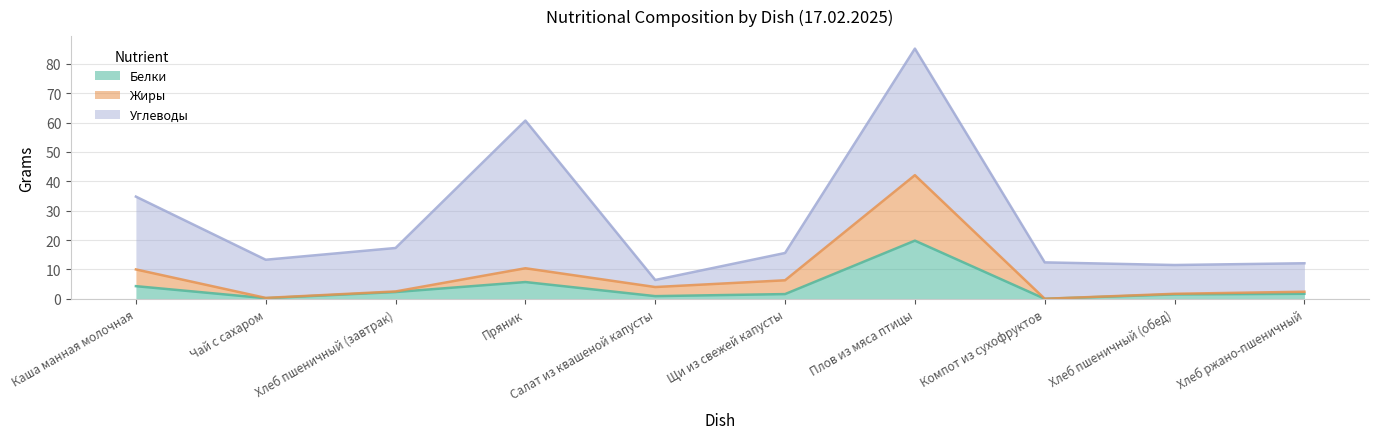

How many interior local valleys does the Жиры series have?

3